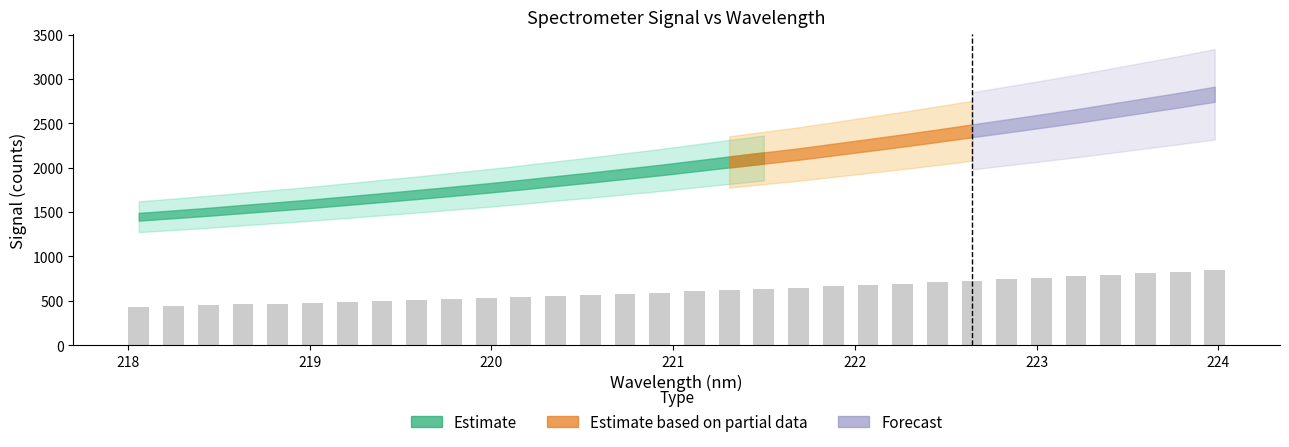

What is the smallest value displayed?

434.4